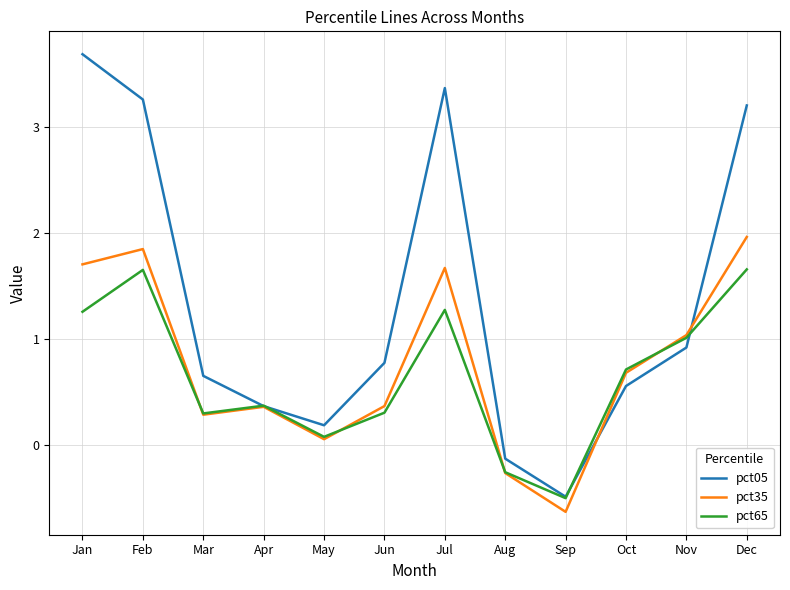

The pct35 series shows 0.3 at Mar. True or false?

True